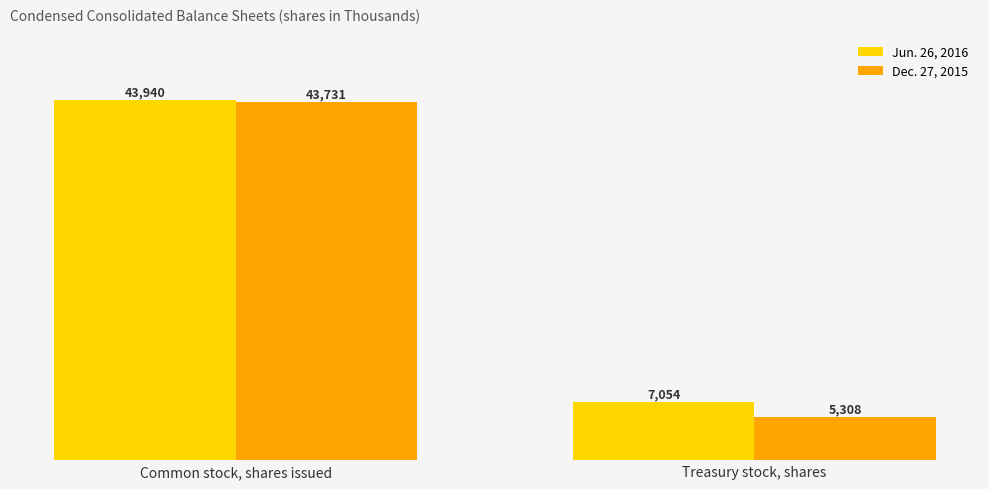

Are the bars horizontal?

No